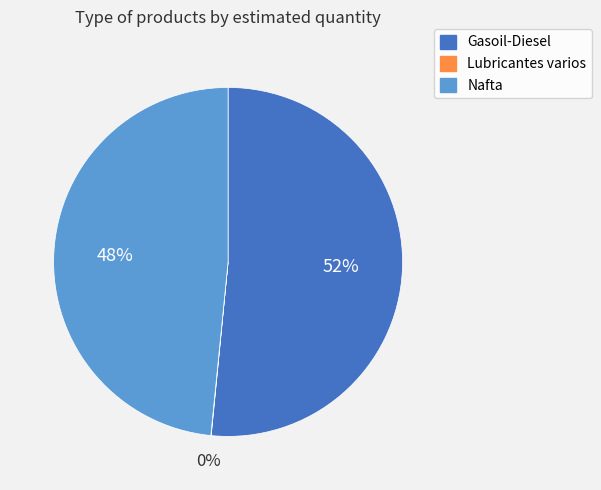

Which category has the biggest portion of the pie?

Gasoil-Diesel